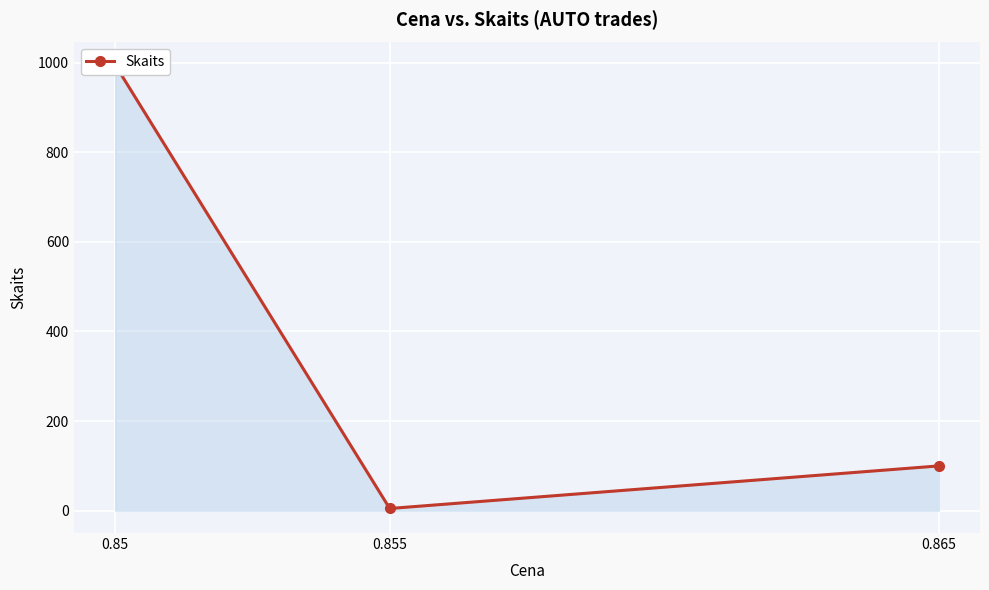

Approximately how many times larger is the value at 0.85 compared to 0.855?

199.0